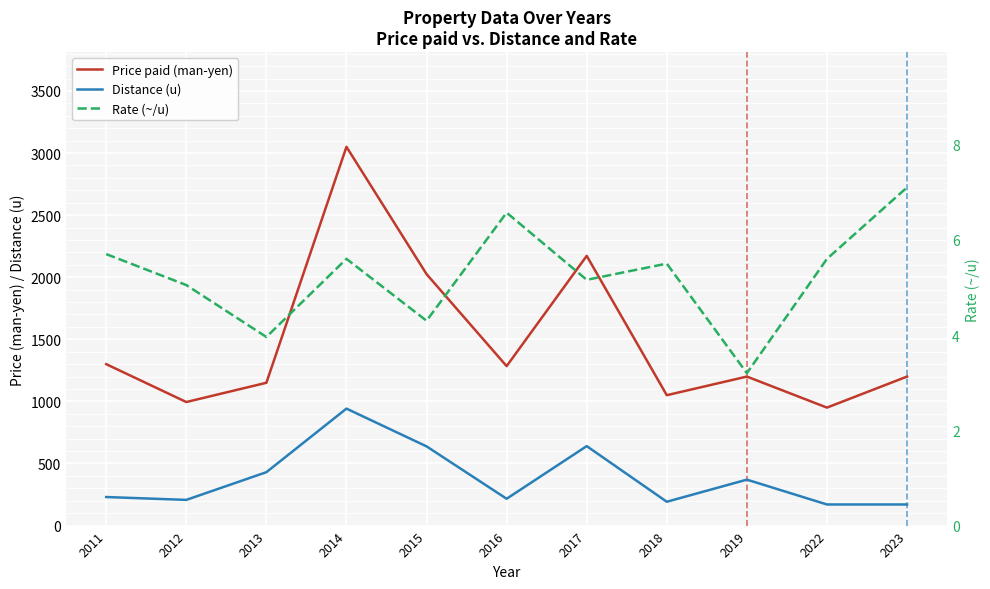

Is the value of Rate (~/u) at 2012 greater than the value of Price paid (man-yen) at 2016?

No